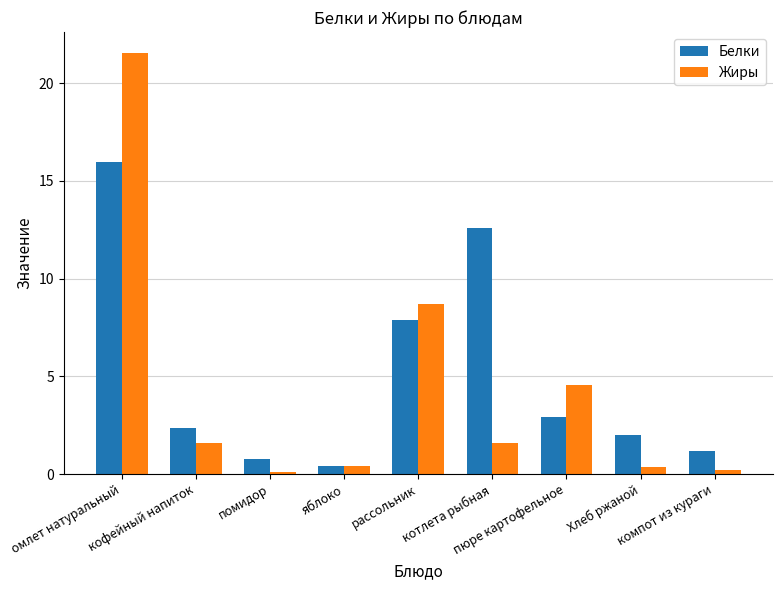

Between котлета рыбная and компот из кураги, which series saw the biggest shift?

Белки